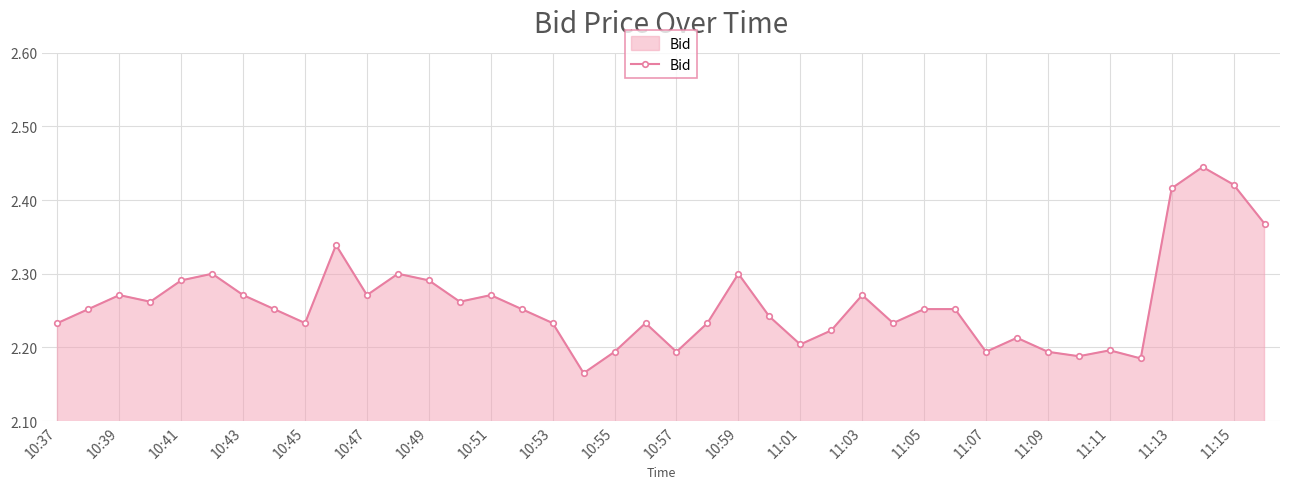

What is the sum of all values?

90.4